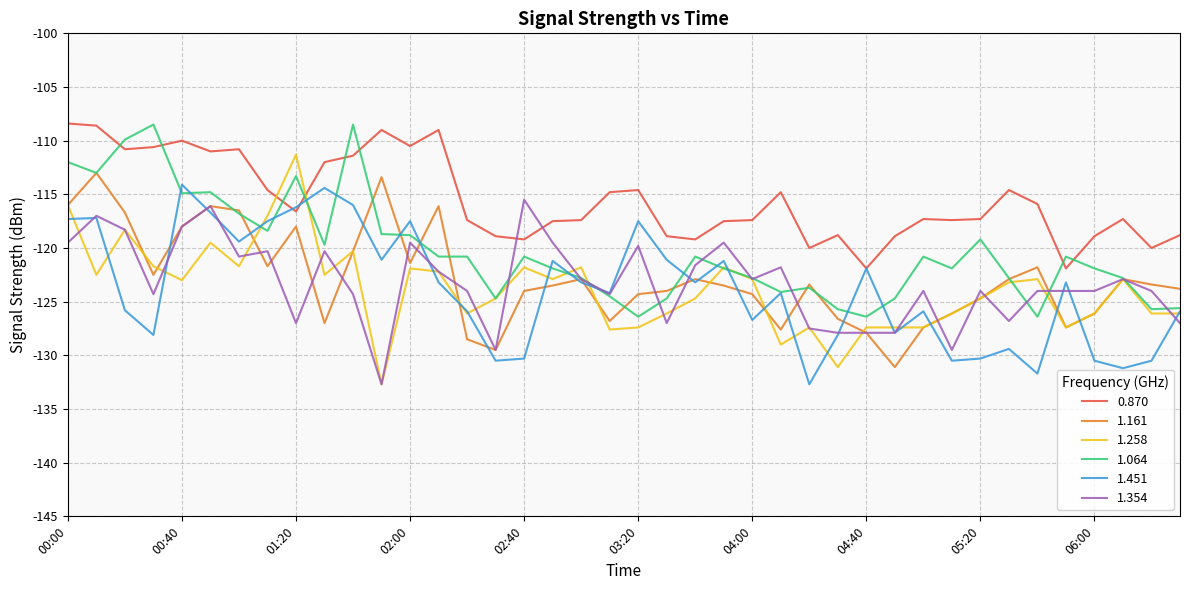

What is the greatest value displayed?

-108.4